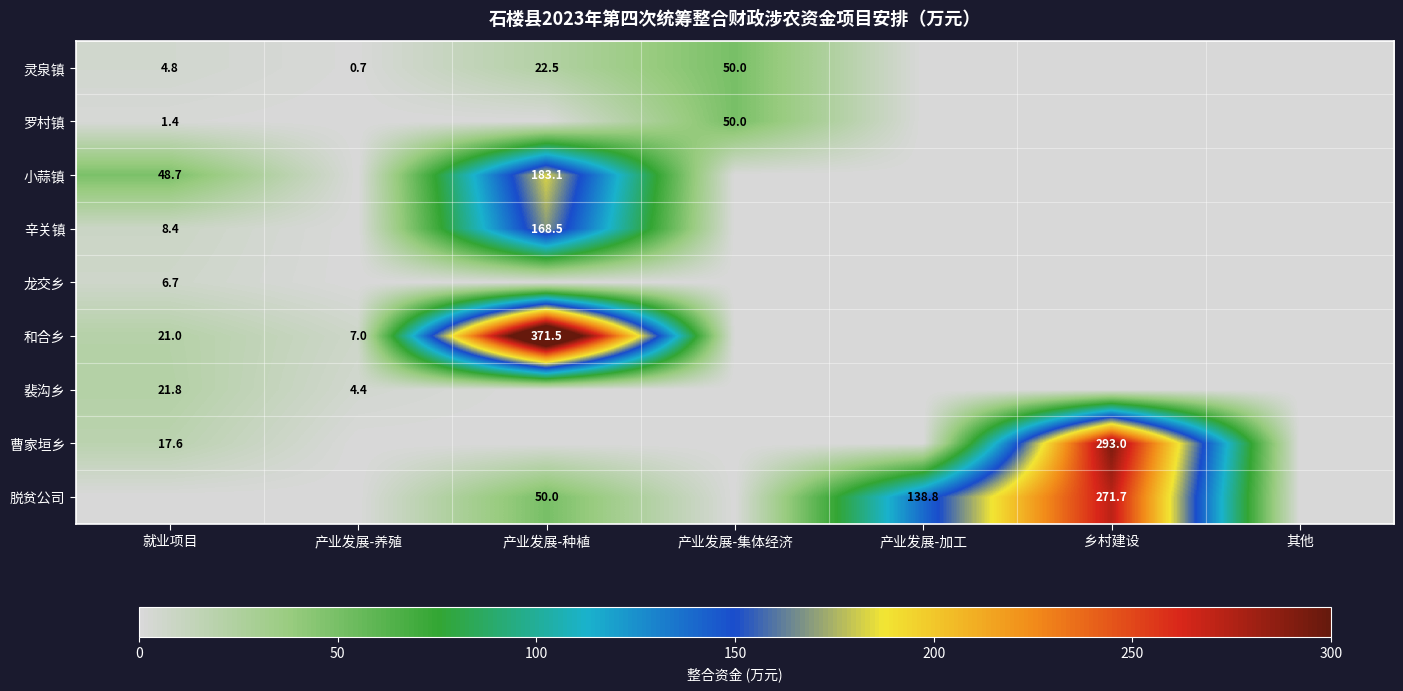

True or false: 龙交乡 has a value of 6.7 at 就业项目.

True